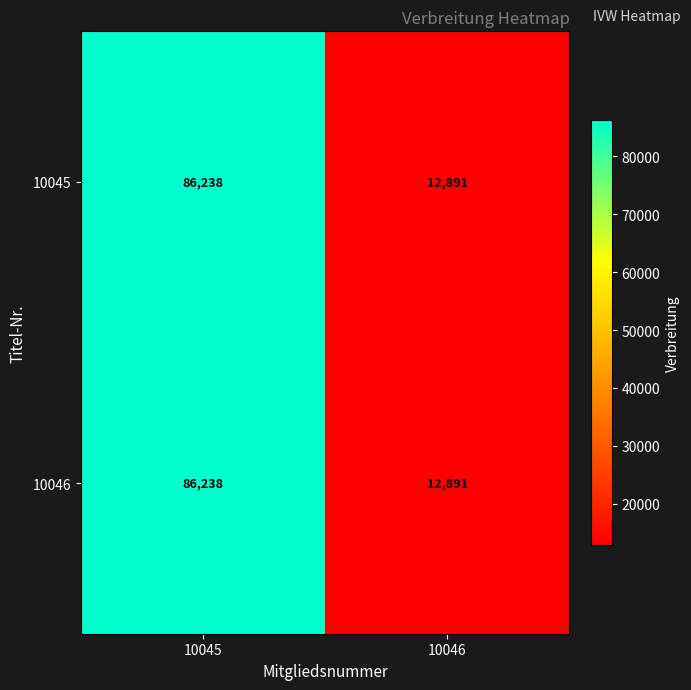

Where is 10045 nearest to the value 49564?

10046